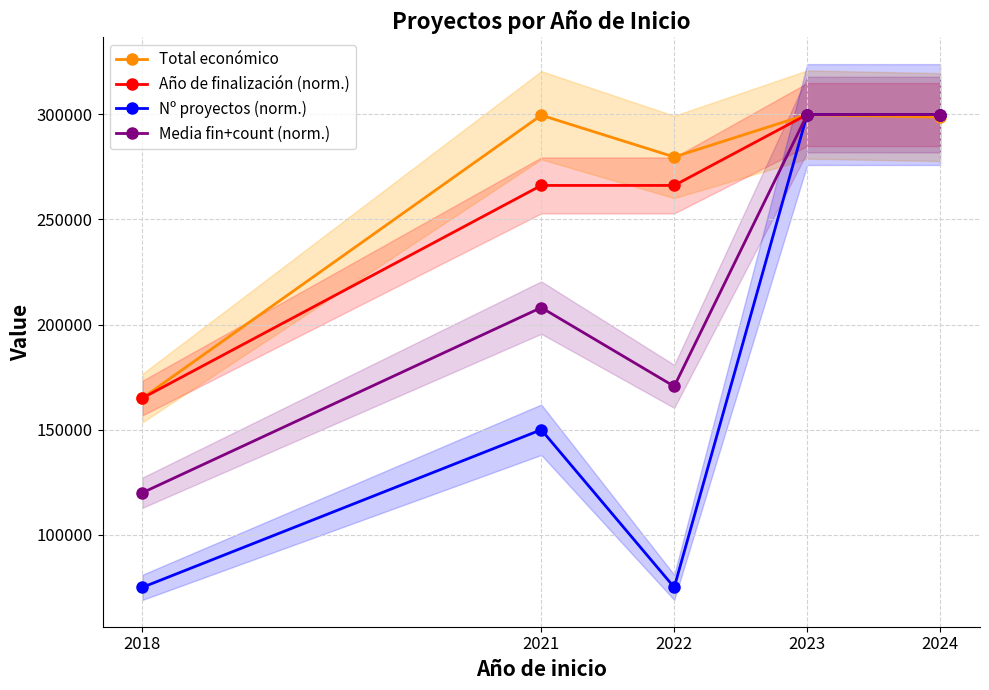

True or false: Total económico and Media fin+count (norm.) cross at least once.

False